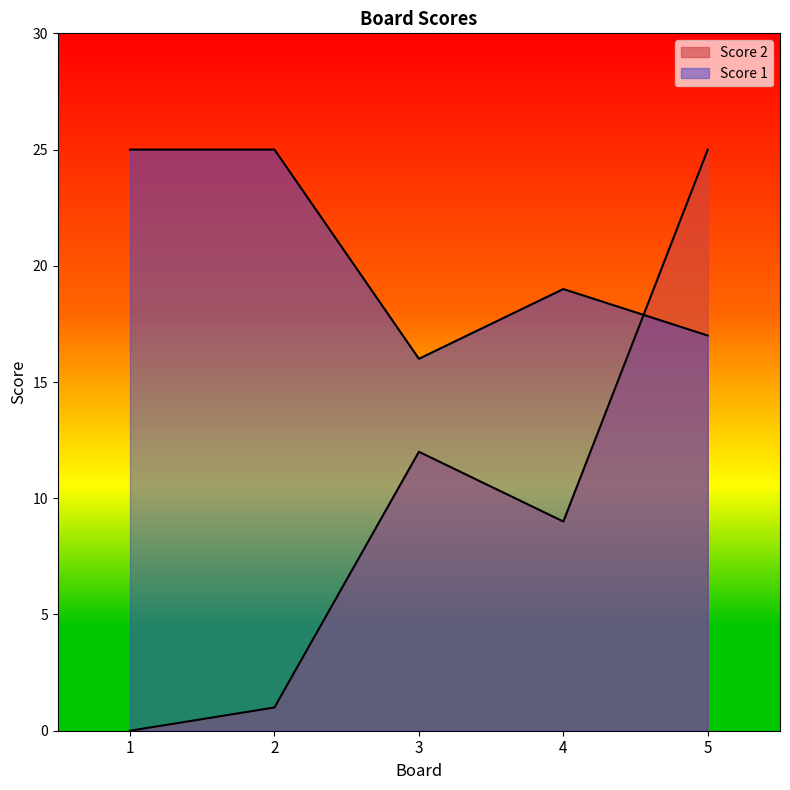

After their last crossing, which series has the higher values: Score 1 or Score 2?

Score 2